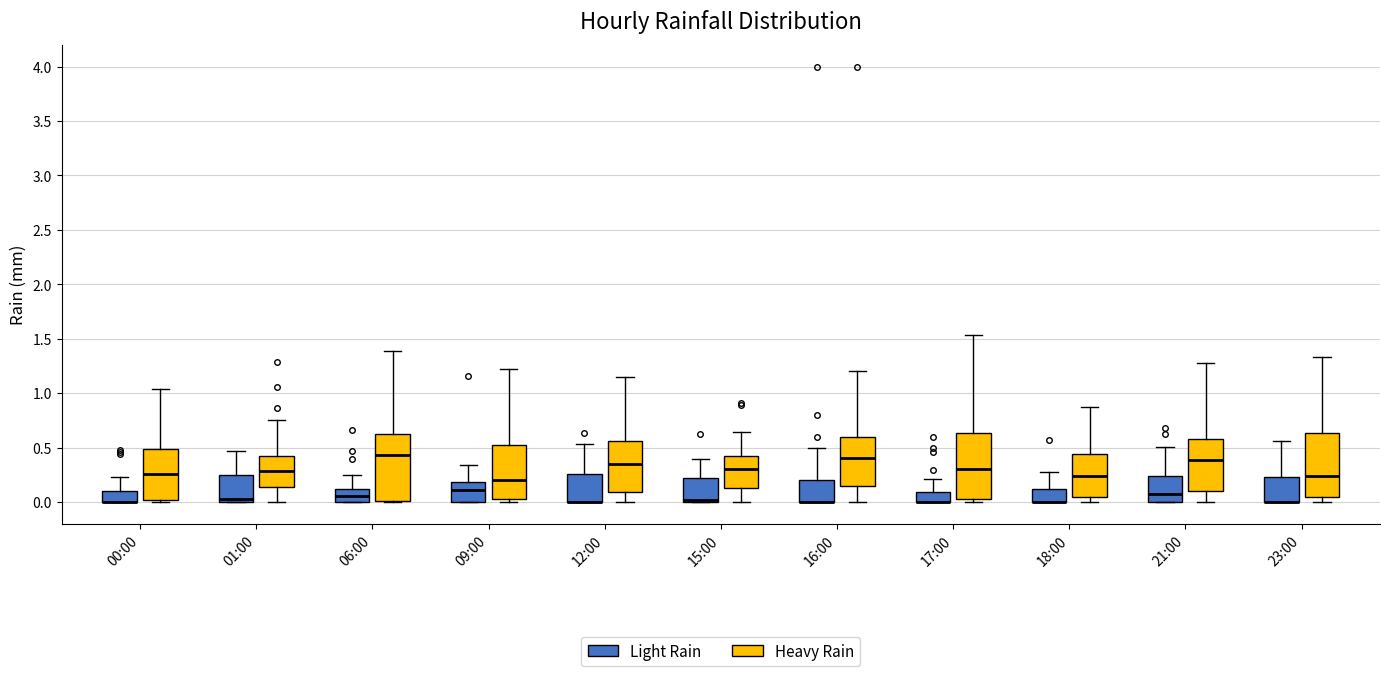

Where is the lower edge of the box for 15:00 (Light Rain) on the y-axis? The values are not printed on the chart, so give them approximately, as read against the axis.

0.00